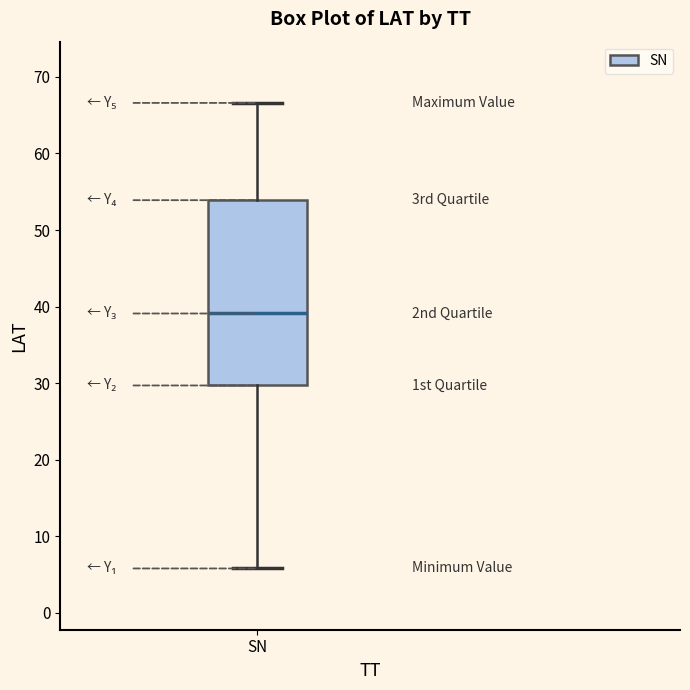

Read this box plot against the y-axis: the position of the median line, the range covered by the box, and the ends of both whiskers. The values are not printed on the chart, so give them approximately, as read against the axis.

median 39, box 30 to 54, whiskers 6 to 67